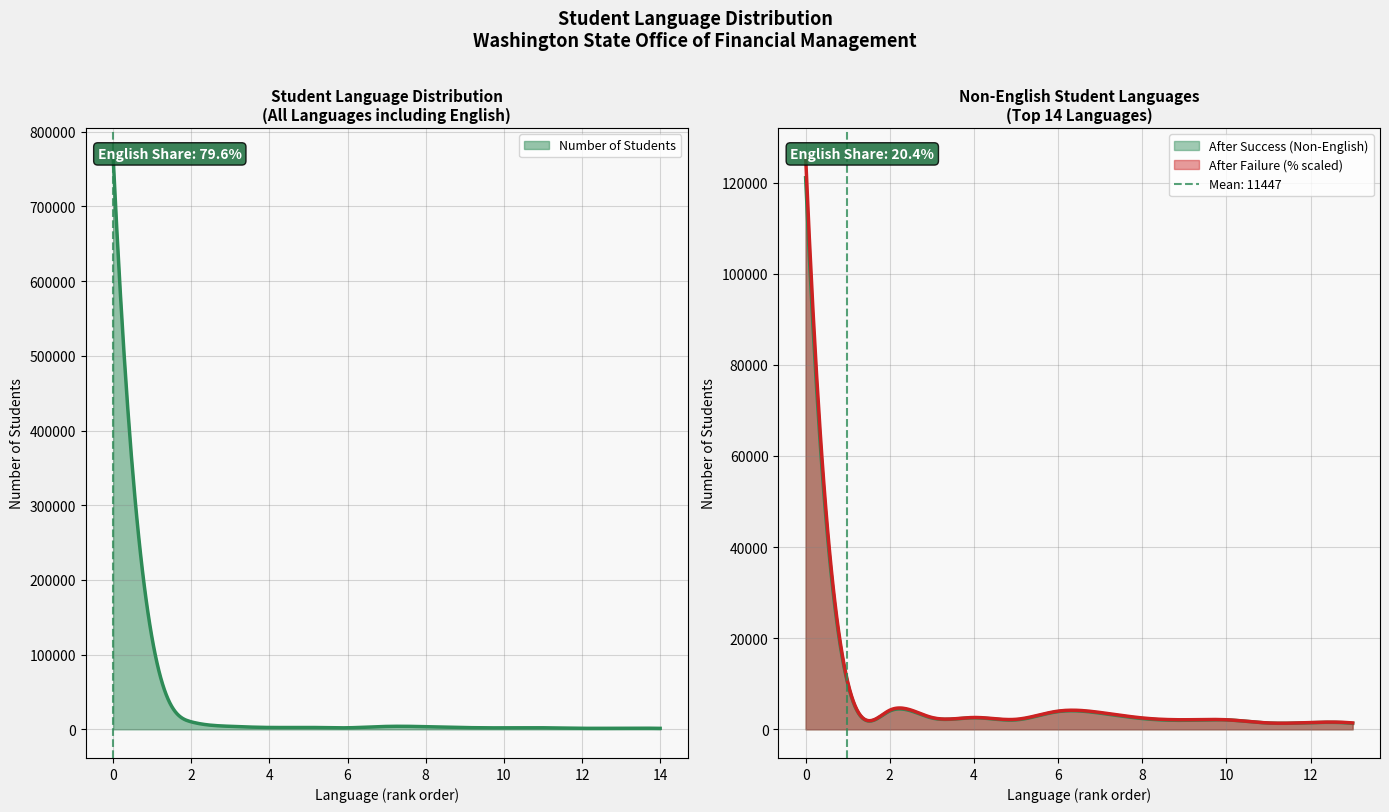

Rank the categories by value from highest to lowest.

English, Spanish, Russian, Korean, Somali, Tagalog, Chinese-Cantones, Arabic, Punjabi, Chinese-Mandarin, Cambodian, Chinese-Unspecif, Japanese, Amharic, Samoan